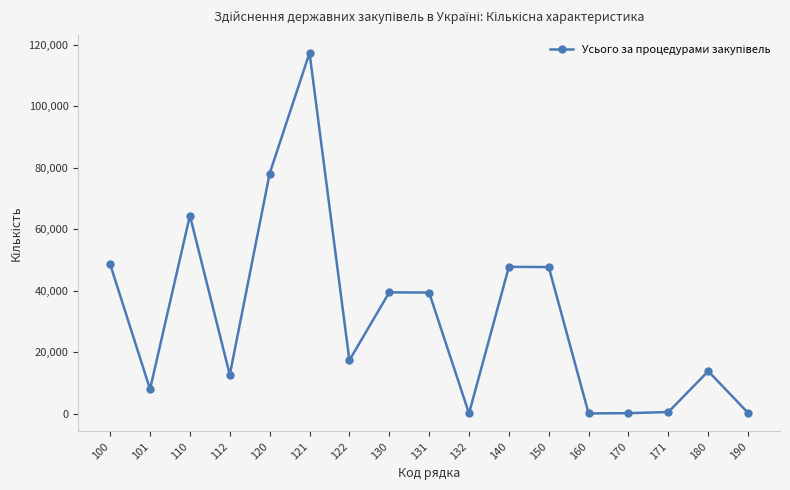

How many lines are shown in the chart?

1